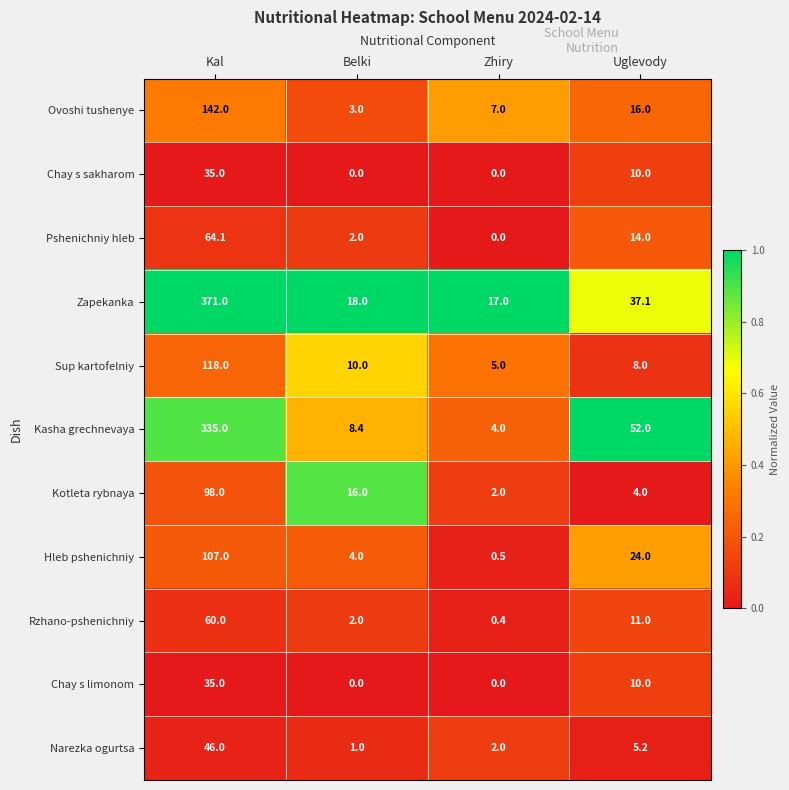

Is the value of Zapekanka at Belki greater than the value of Sup kartofelniy at Belki?

Yes